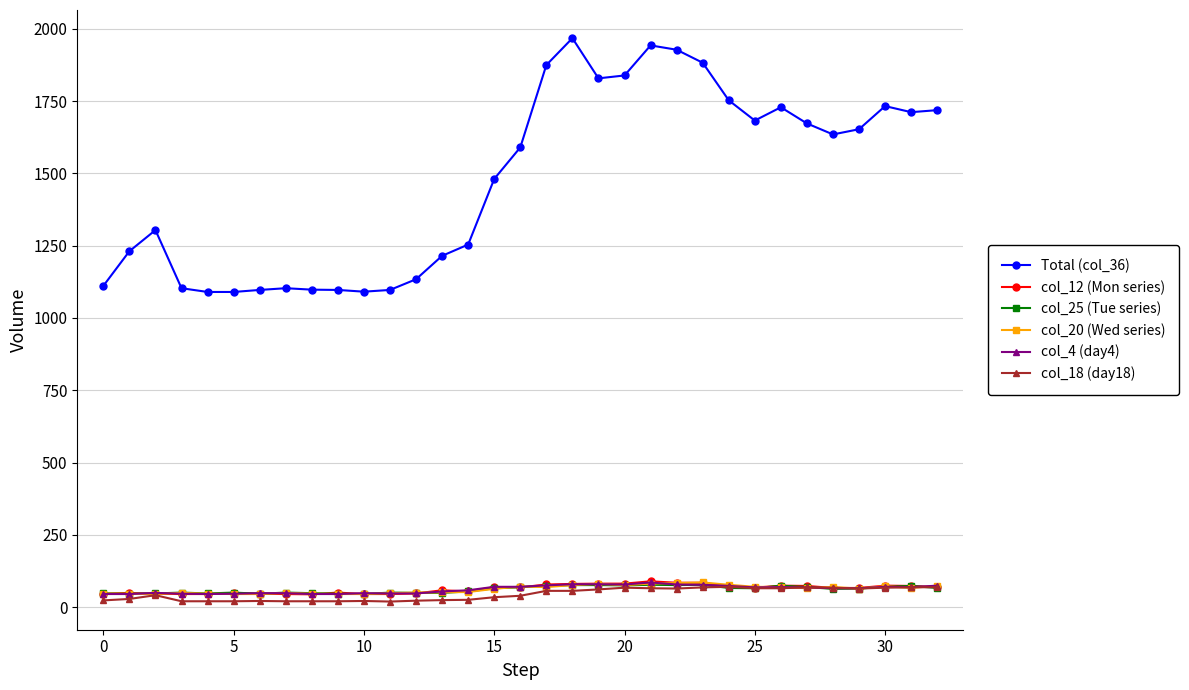

True or false: col_12 (Mon series) has more than 0 interior local peaks.

True